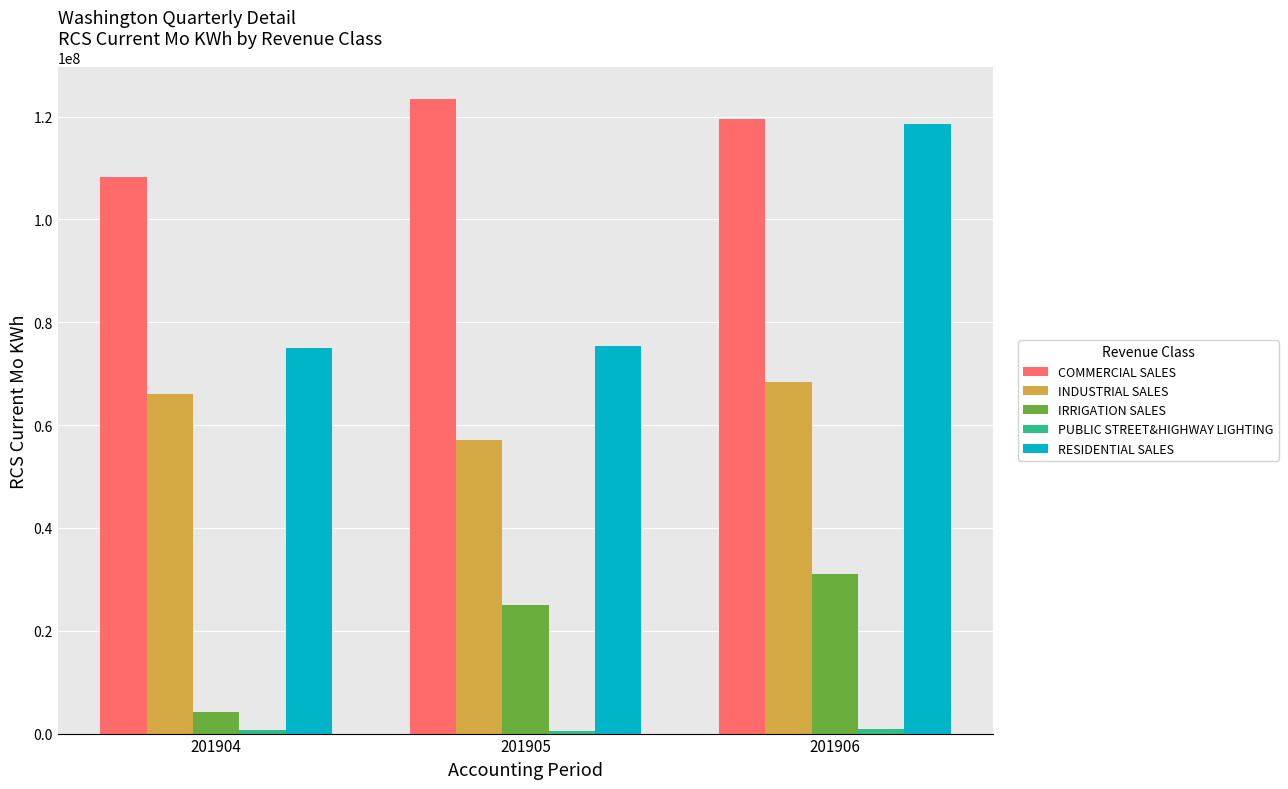

Which series has the largest total across all categories?

COMMERCIAL SALES